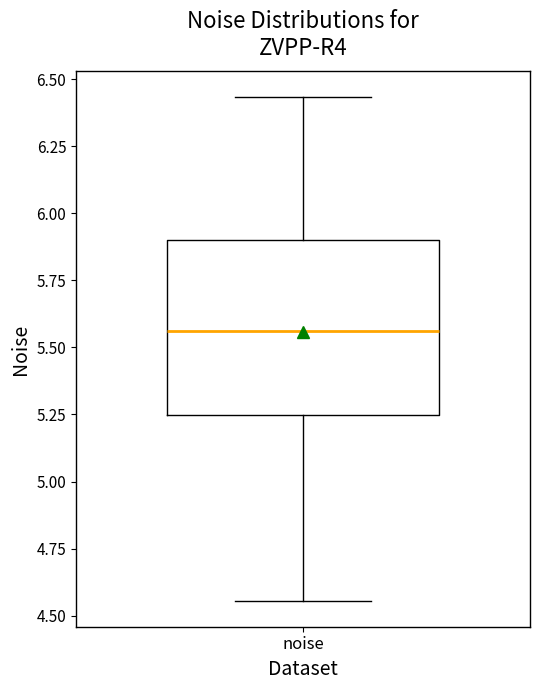

Read this box plot against the y-axis: the position of the median line, the range covered by the box, and the ends of both whiskers. The values are not printed on the chart, so give them approximately, as read against the axis.

median 5.55, box 5.25 to 5.90, whiskers 4.55 to 6.45